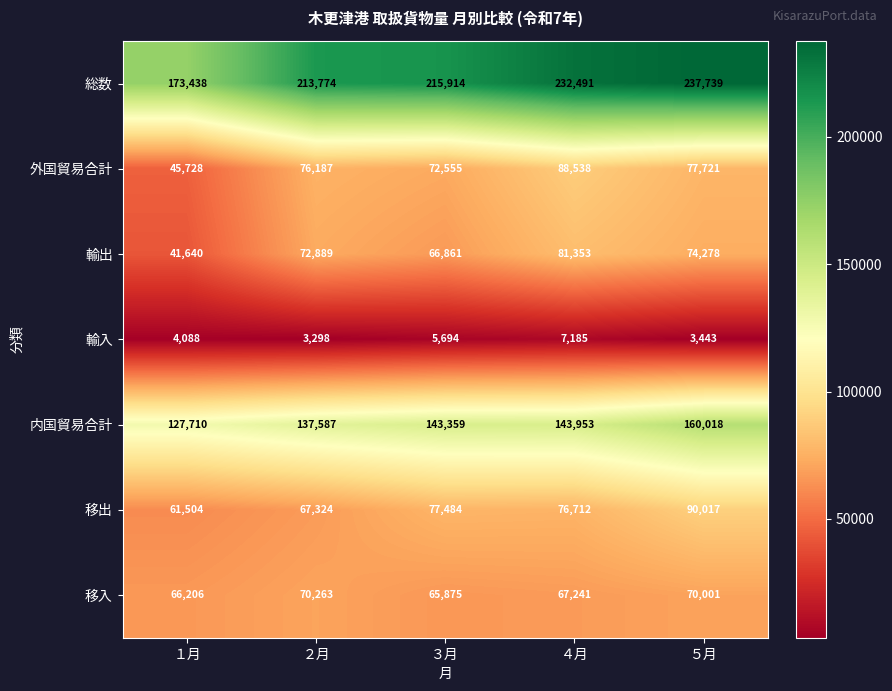

What is the sum of the 移出 values at ２月 and ３月?

144808